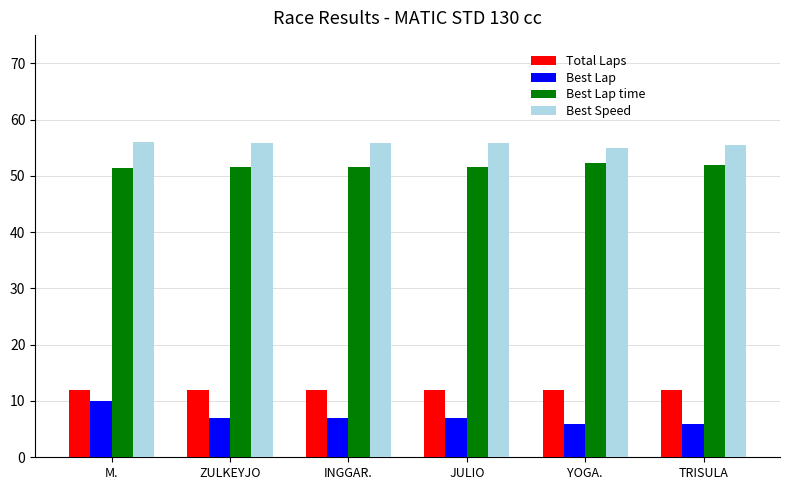

What is the sum of all Best Speed values?

333.9